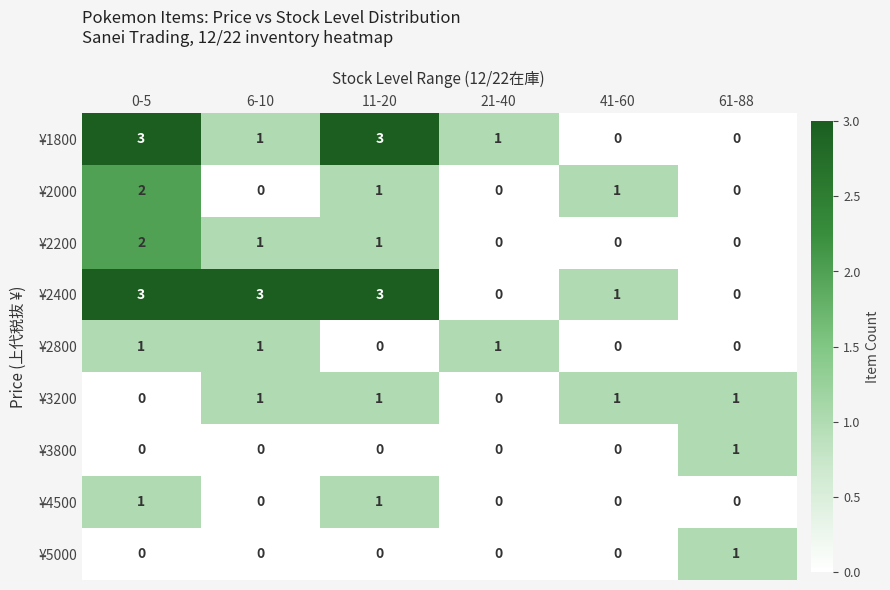

How many ¥1800 values are between 0 and 3?

6